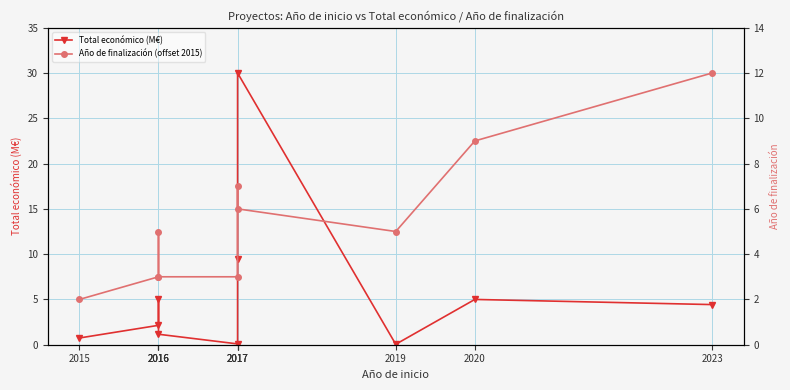

Which has a higher value, 2017 or 2016?

2017